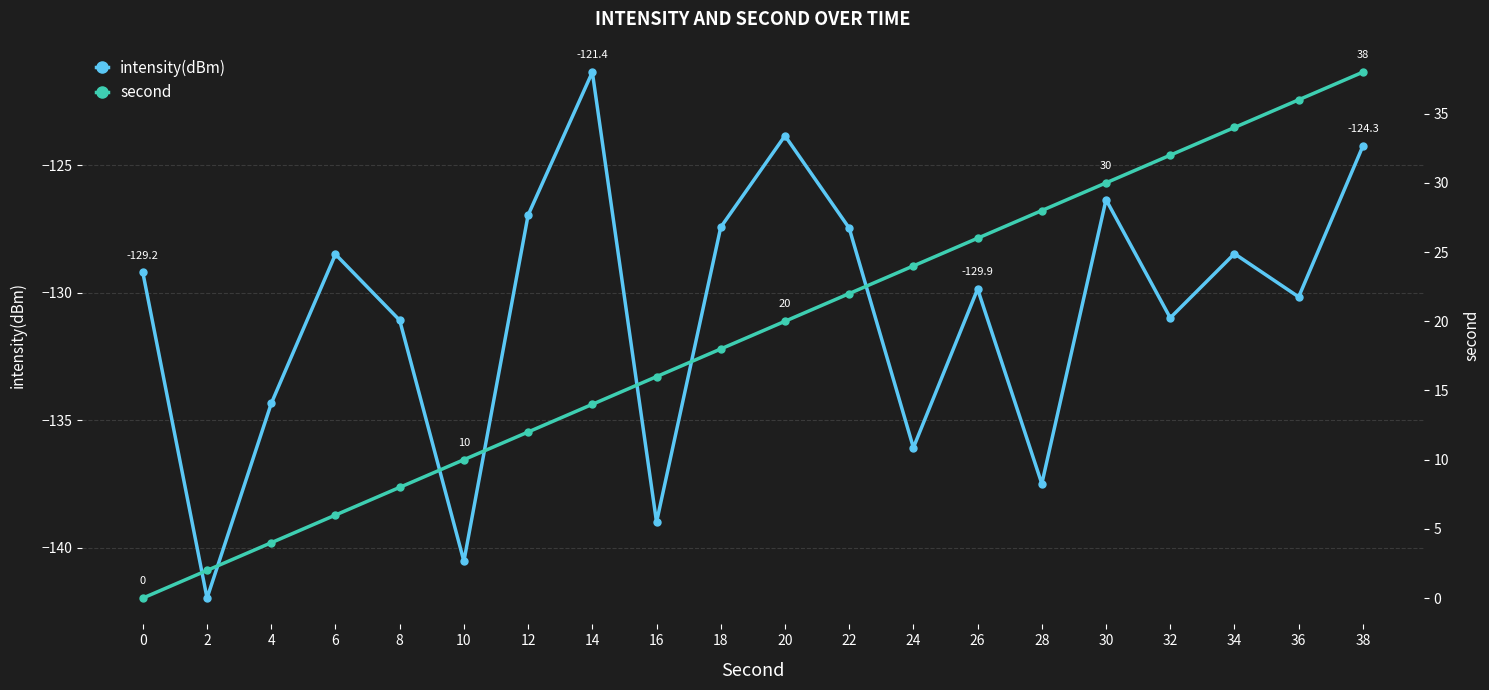

Rank the series by their average value, from lowest to highest.

intensity(dBm), second